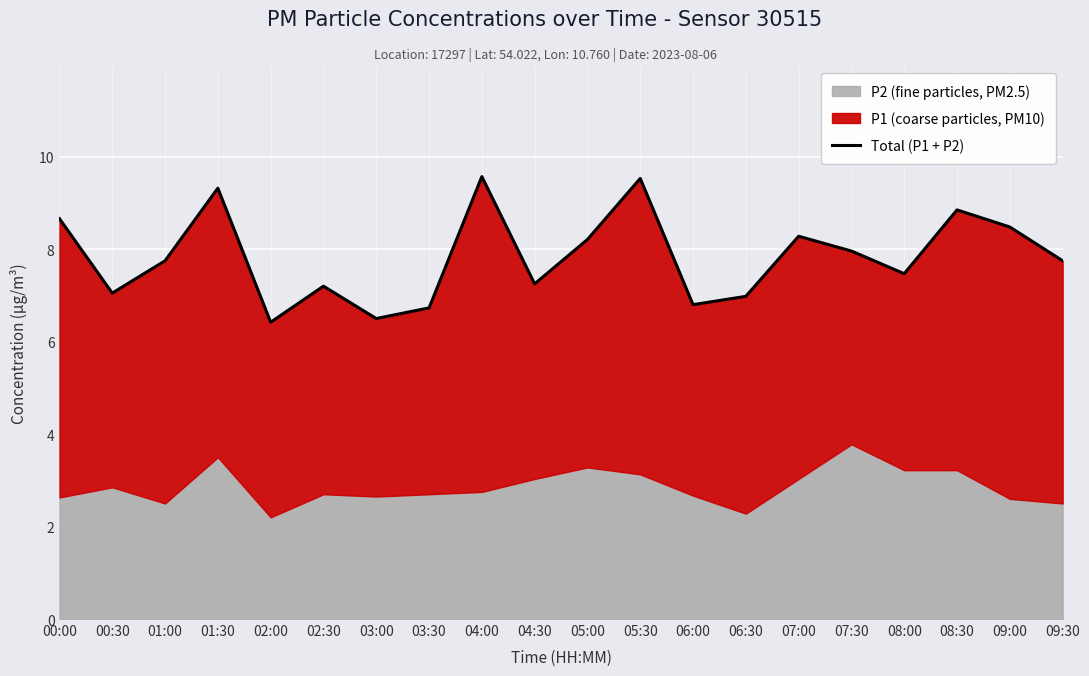

What value does the data have at 00:30?

7.1